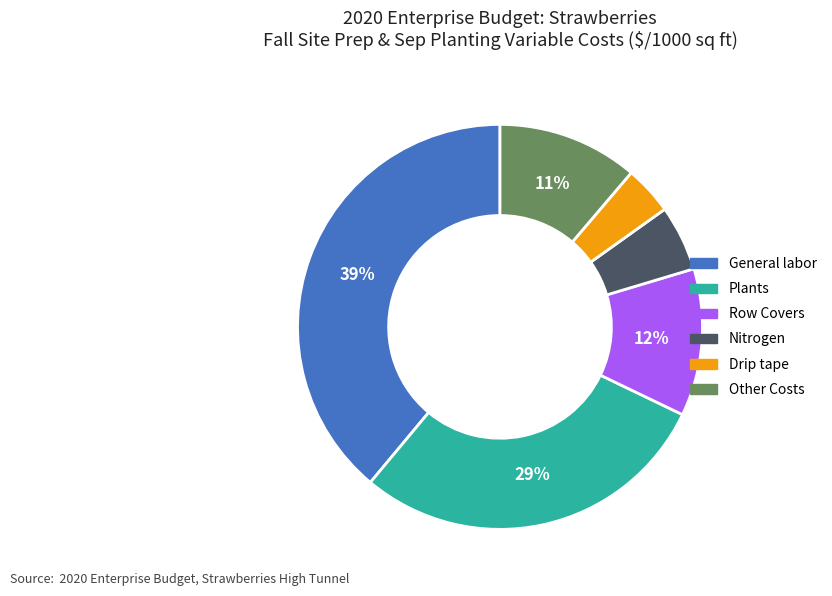

To the nearest percent, what is the difference between the largest and smallest slice percentages?

35%